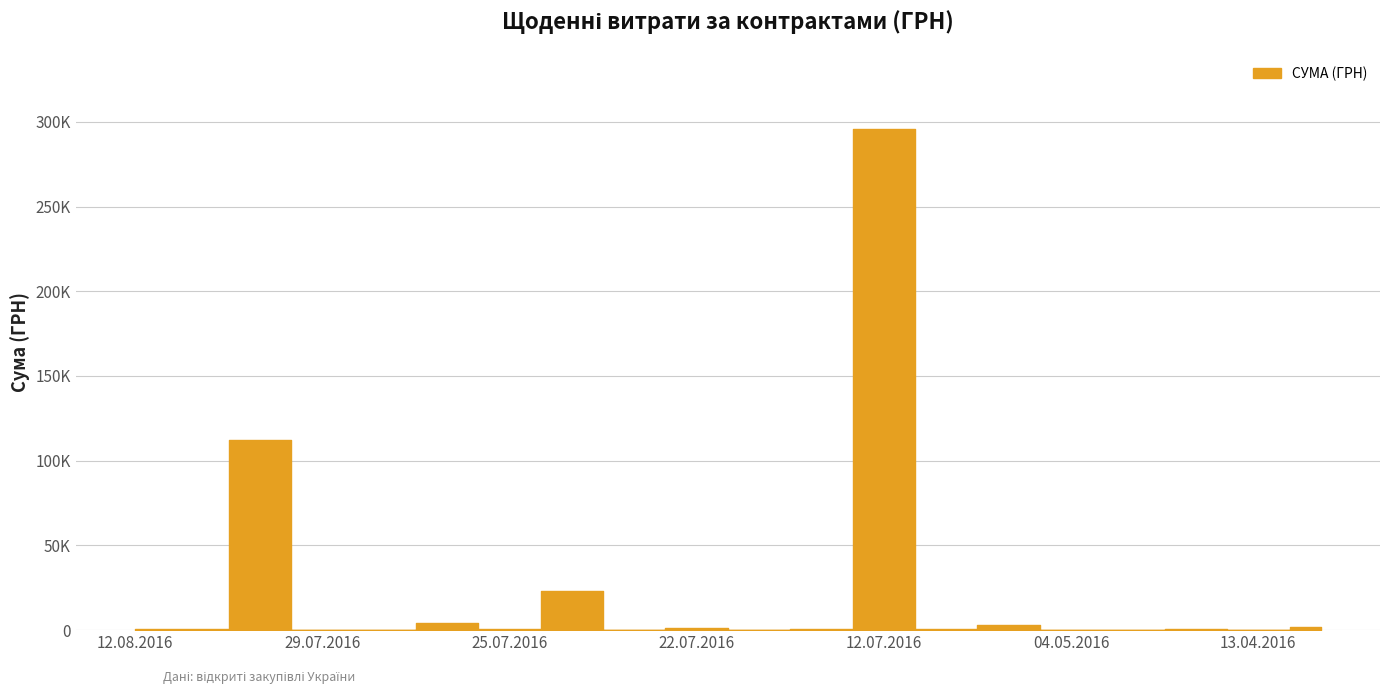

At which category does the data reach its first local valley?

09.08.2016